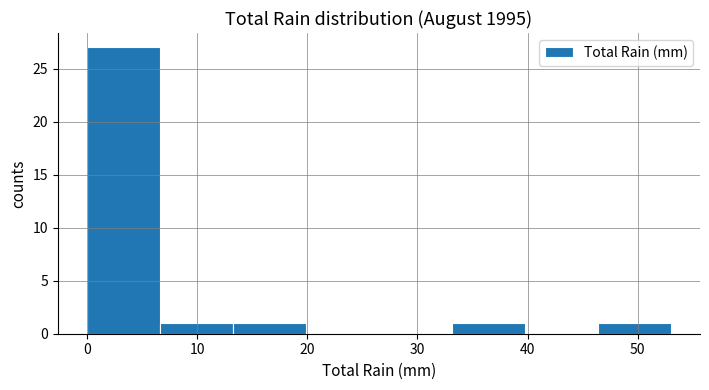

Which range on the x-axis has the tallest bar?

0 to 7